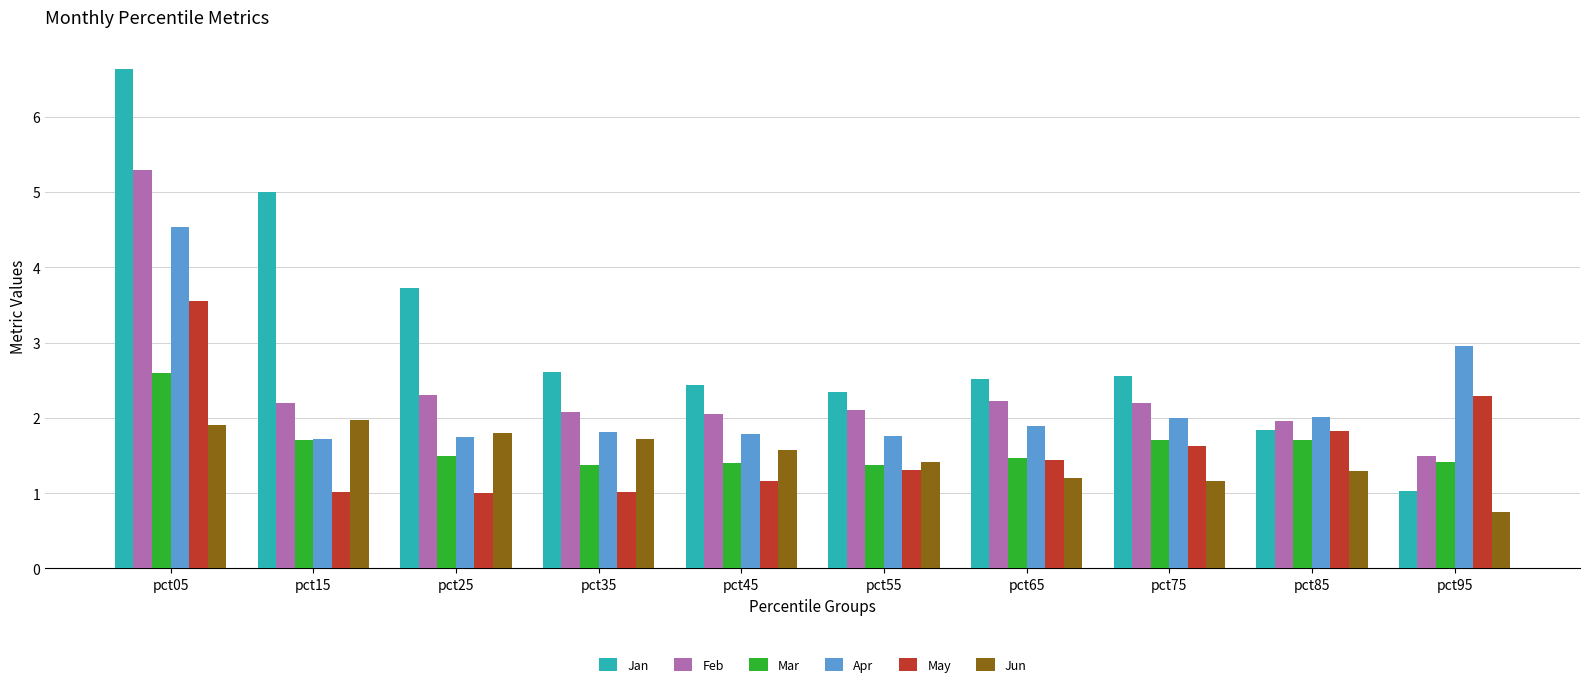

What is the maximum value for Feb?

5.3